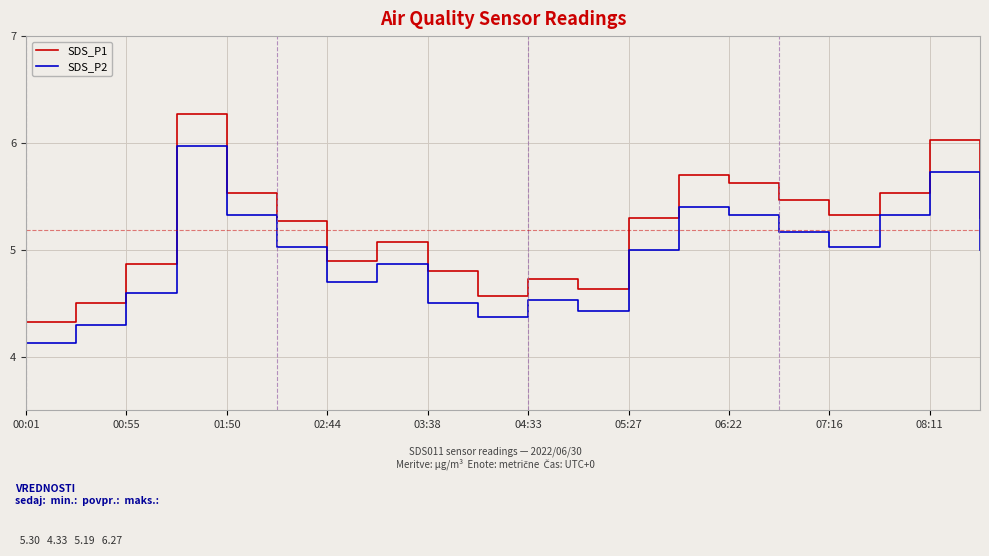

What is the difference between the maximum and minimum values in the SDS_P2 series?

1.8